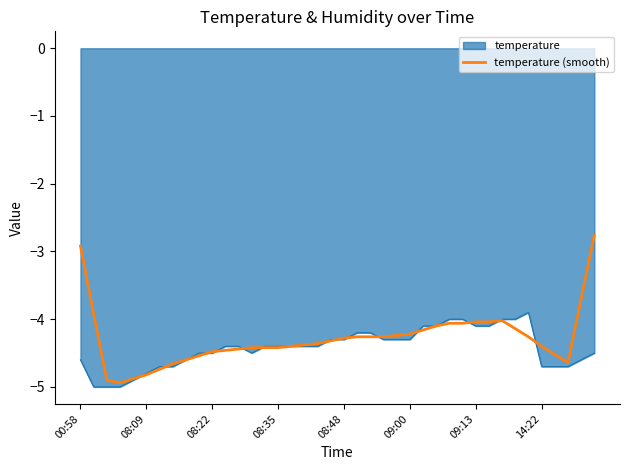

Which series has the widest spread of values?

temperature (smooth)